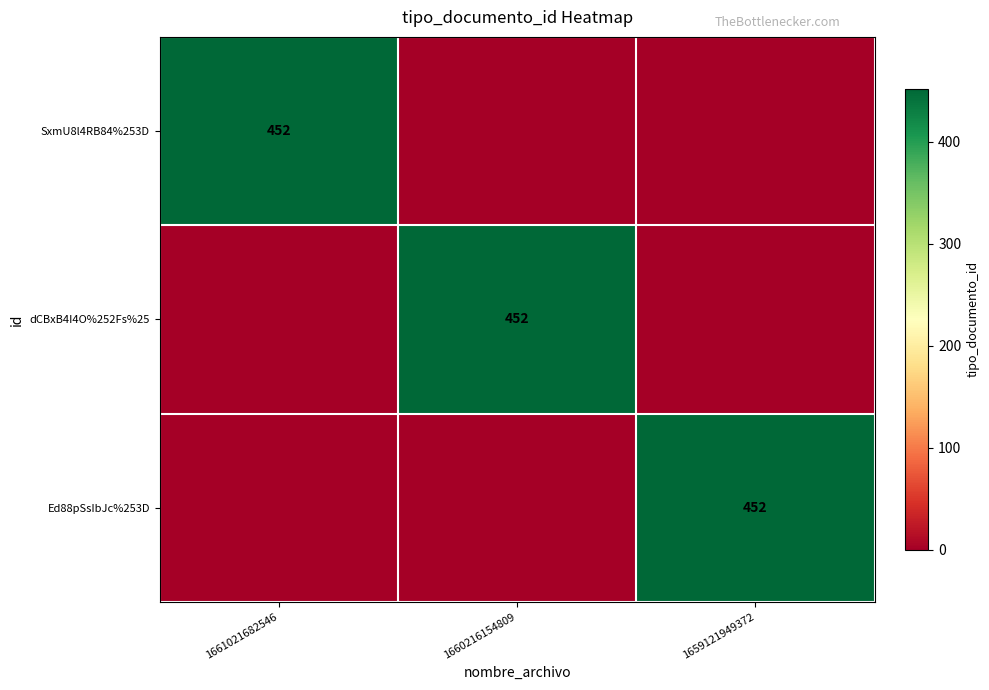

The dCBxB4I4O%252Fs%25 series shows 452 at 1660216154809. True or false?

True